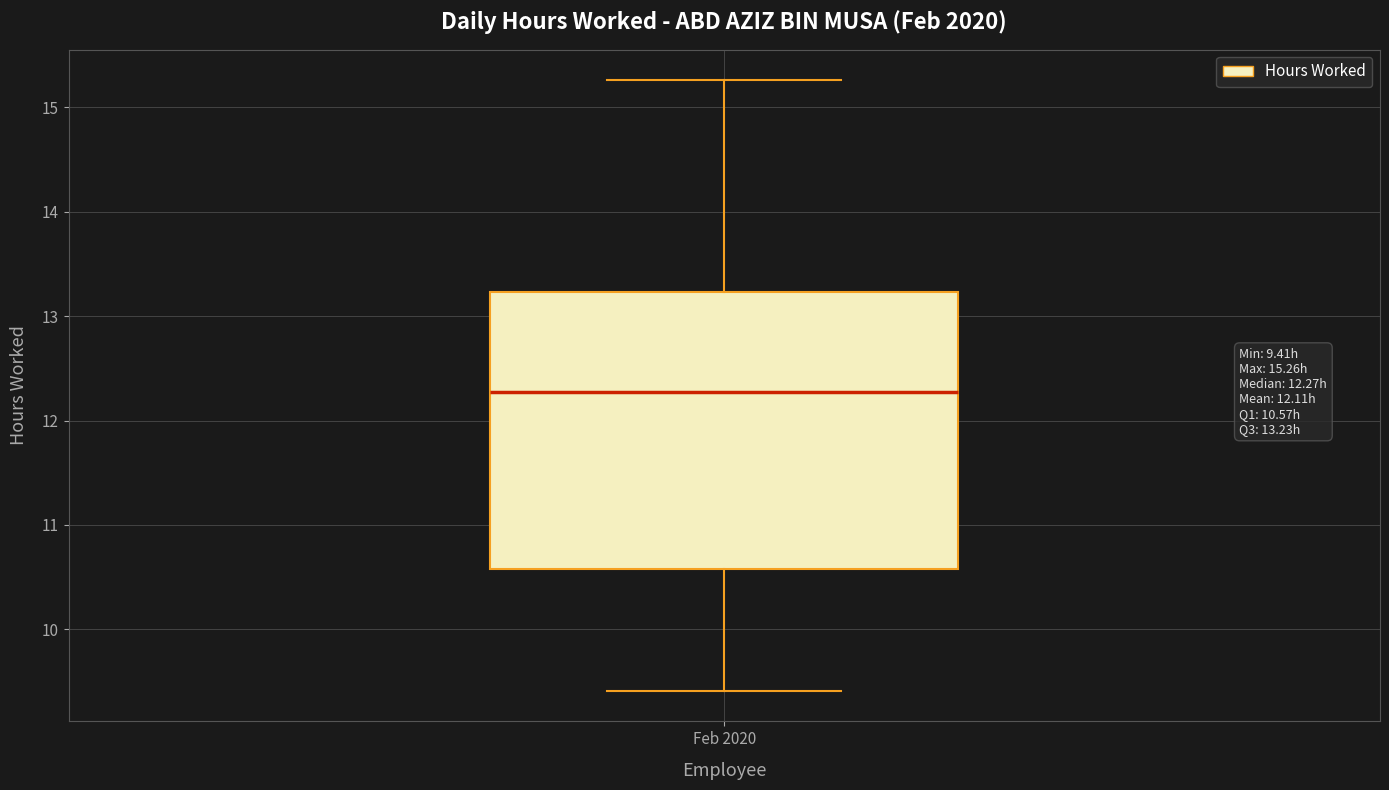

Where is the lower edge of the box for Feb 2020 on the y-axis? The values are not printed on the chart, so give them approximately, as read against the axis.

10.6